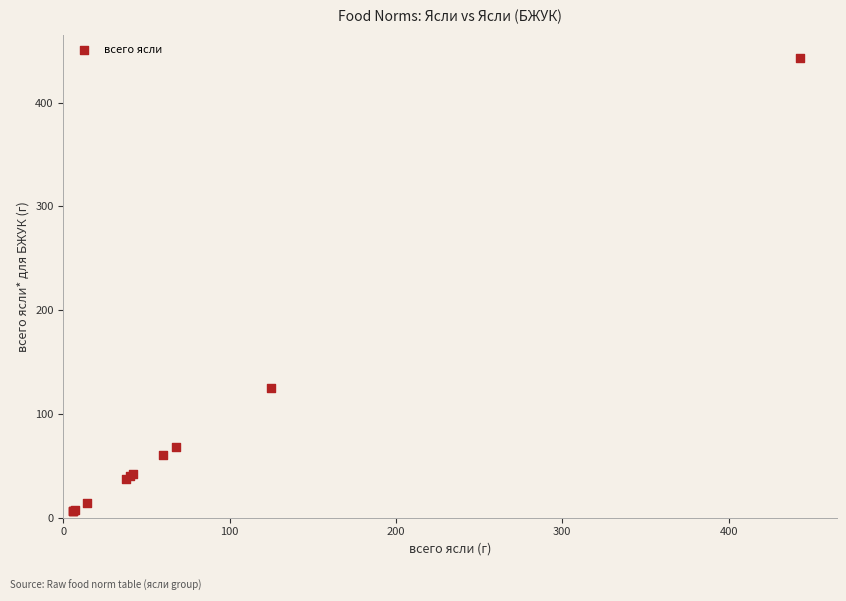

What Y value in the scatter plot is closest to 224?

125.0